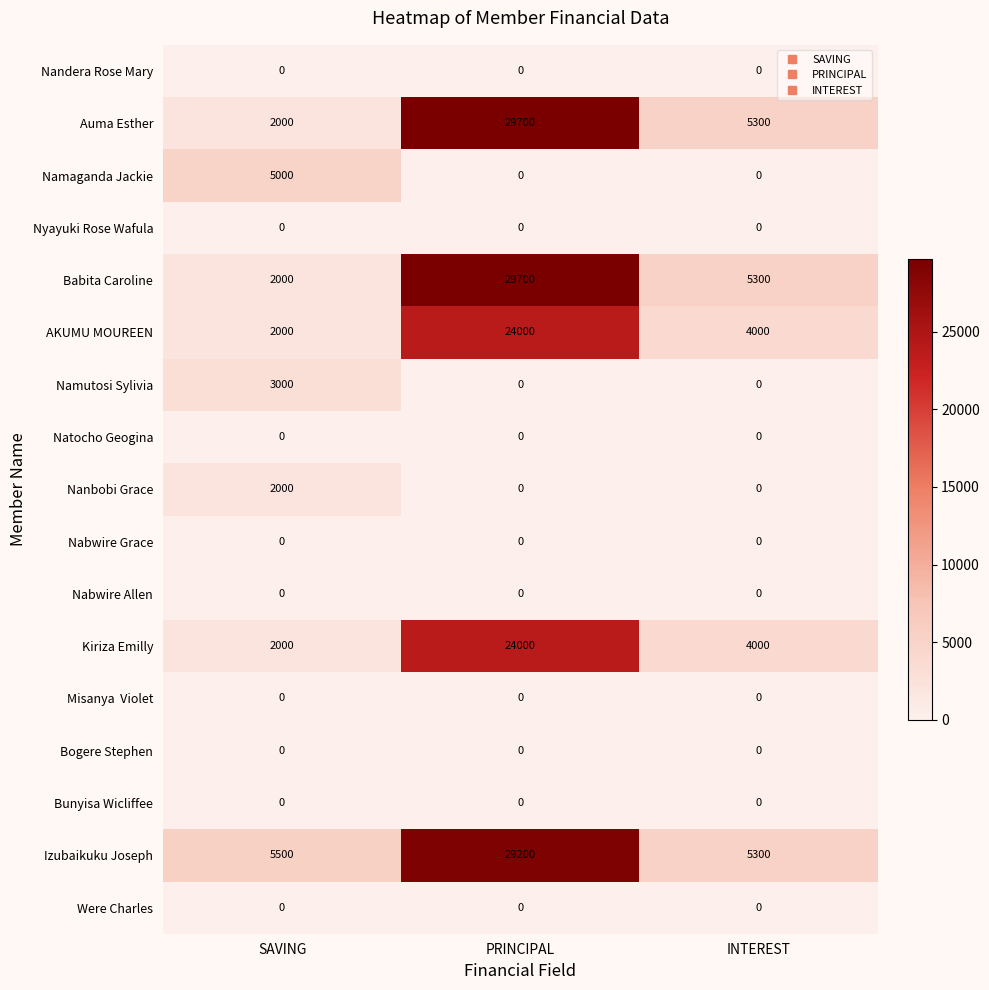

What is the spread (max minus min) of values at PRINCIPAL?

29700